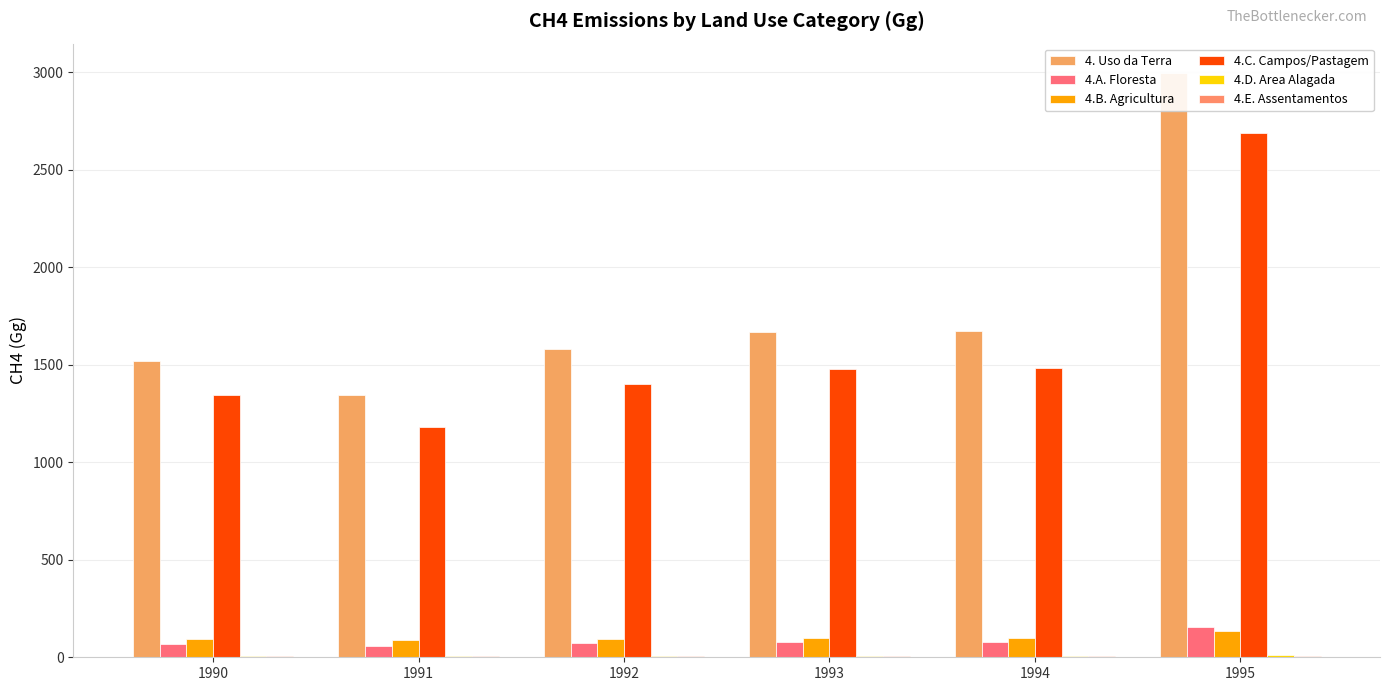

At which category is the sum across all series the highest?

1995